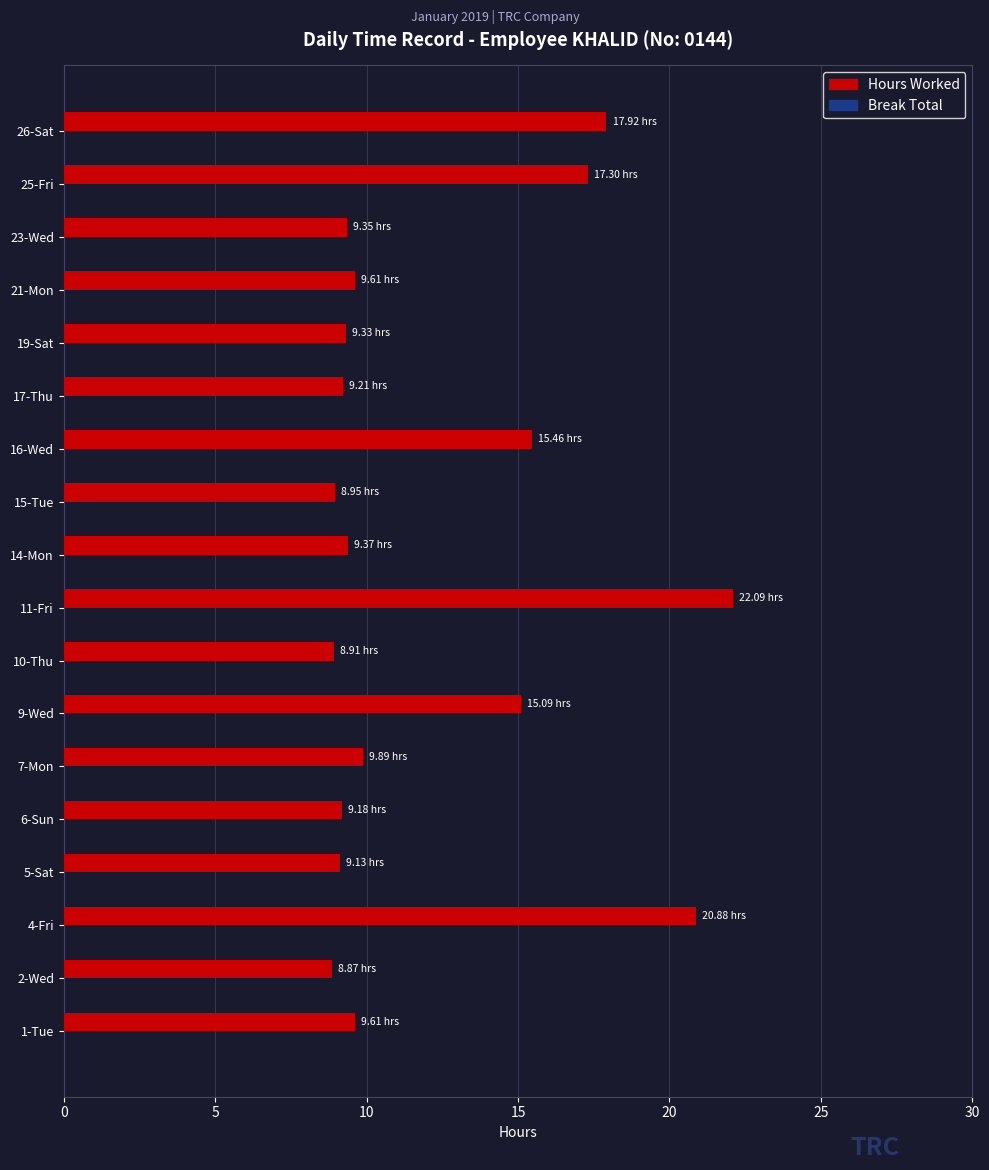

What is the average value?

12.2